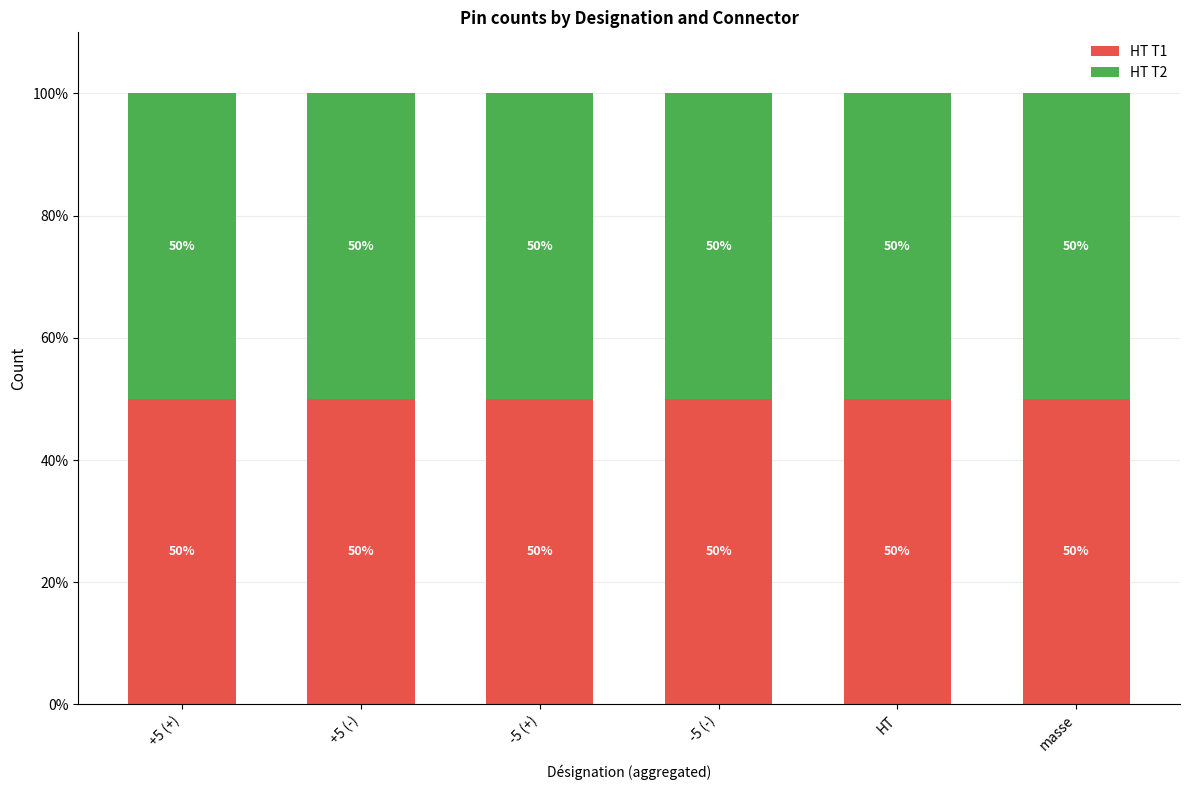

True or false: HT T1 has a value of 6 at +5 (-).

True